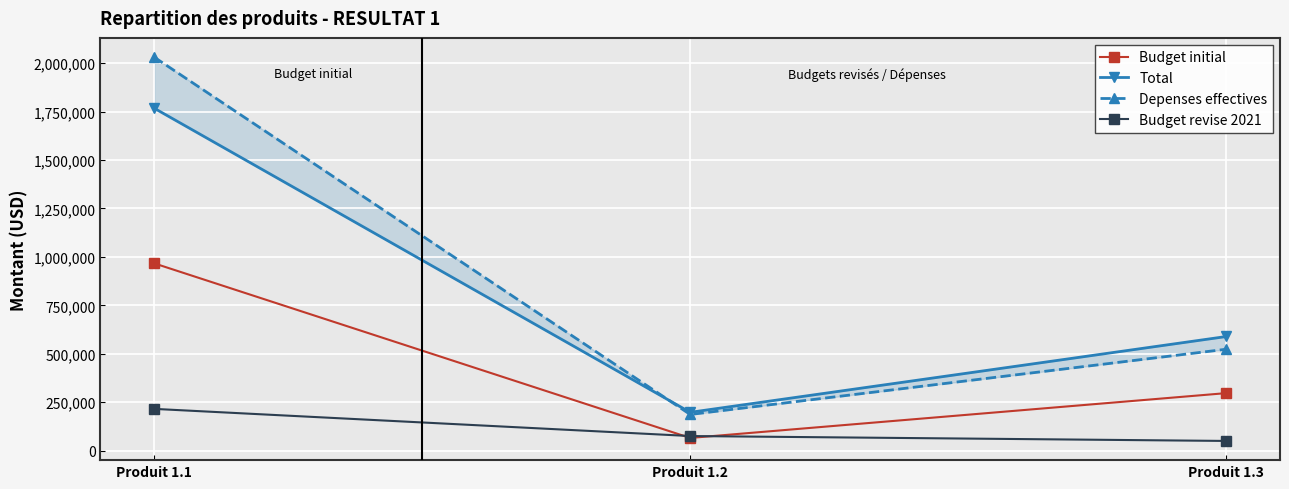

Reading left to right, transcribe all the data shown in this chart.

Budget initial: Produit 1.1=966800.0	Produit 1.2=65600.0	Produit 1.3=296970.0
Total: Produit 1.1=1767610.1	Produit 1.2=197809.9	Produit 1.3=589113.0
Depenses effectives: Produit 1.1=2031085.8	Produit 1.2=186688.3	Produit 1.3=523515.0
Budget revise 2021: Produit 1.1=215603.1	Produit 1.2=75427.6	Produit 1.3=50100.0